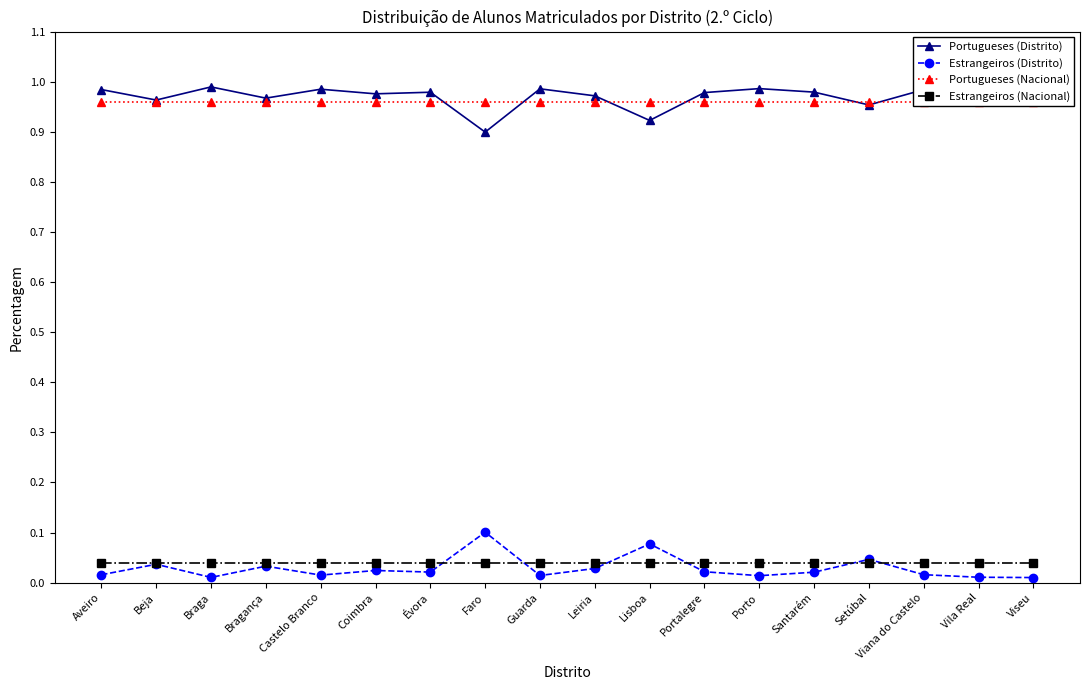

True or false: Portugueses (Nacional) and Estrangeiros (Distrito) intersect in this chart.

False